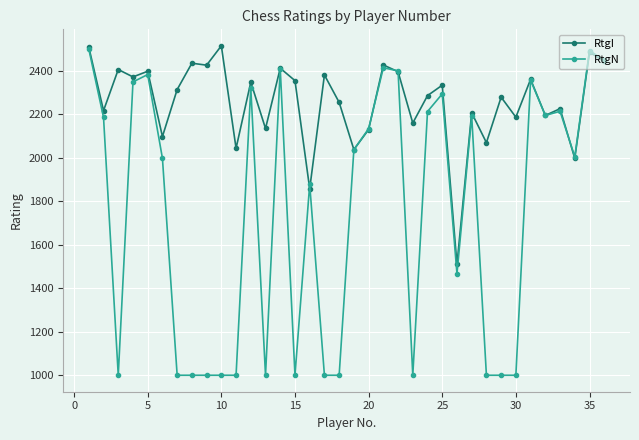

Which series has the largest total across all categories?

RtgI